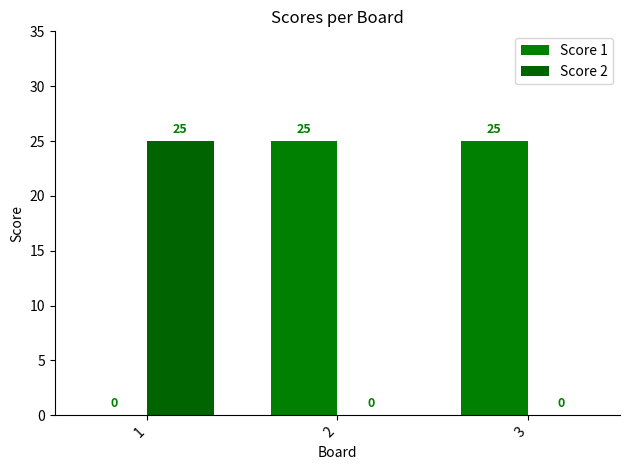

Which category has the lowest value across all series?

1